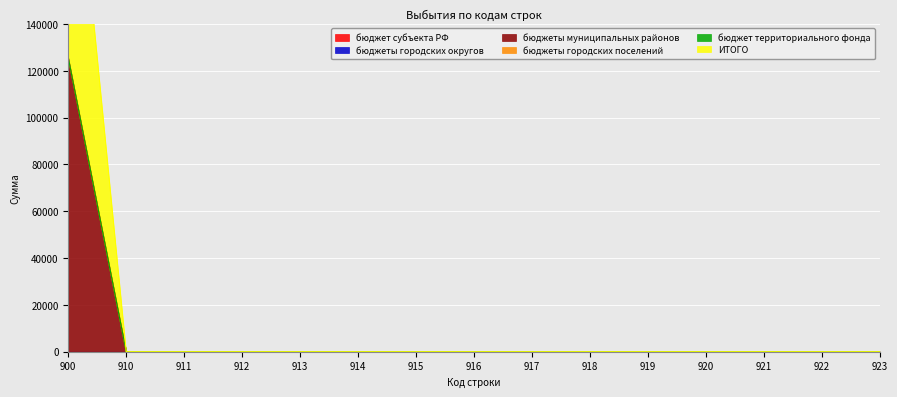

The value of ИТОГО at 900 is 125550. True or false?

True